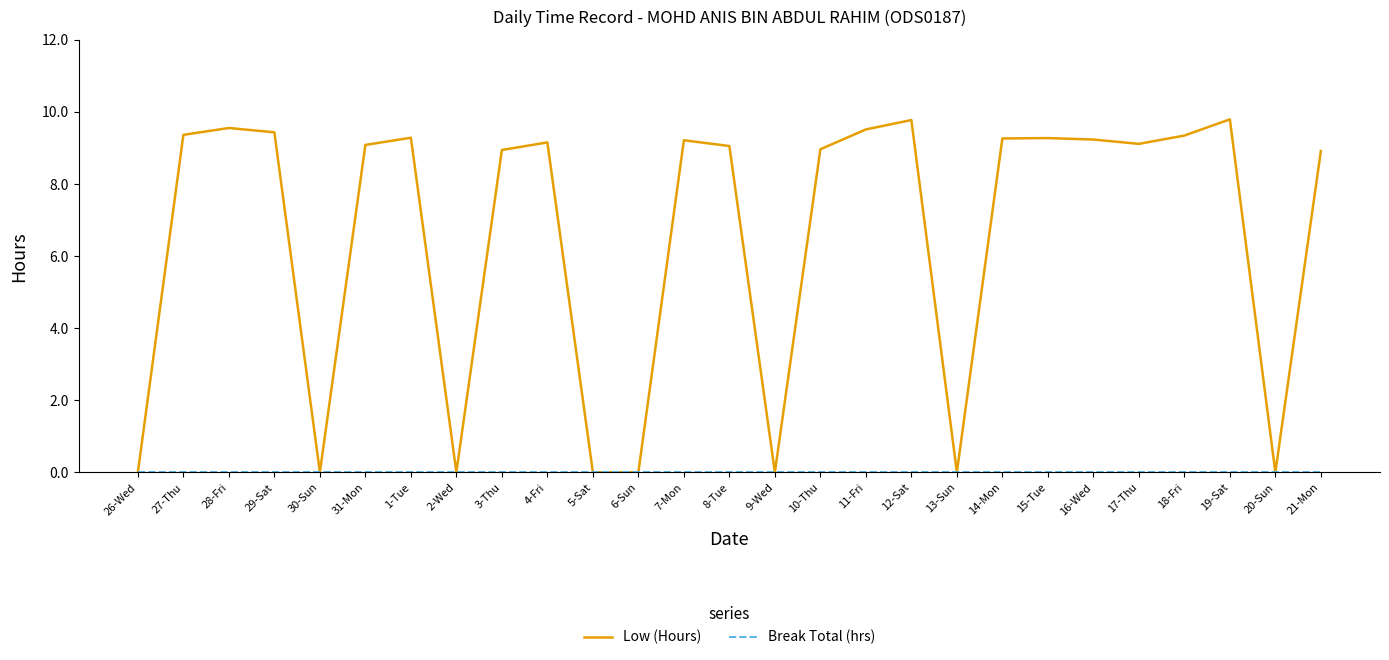

What is the difference between the highest and lowest values at 10-Thu?

9.0